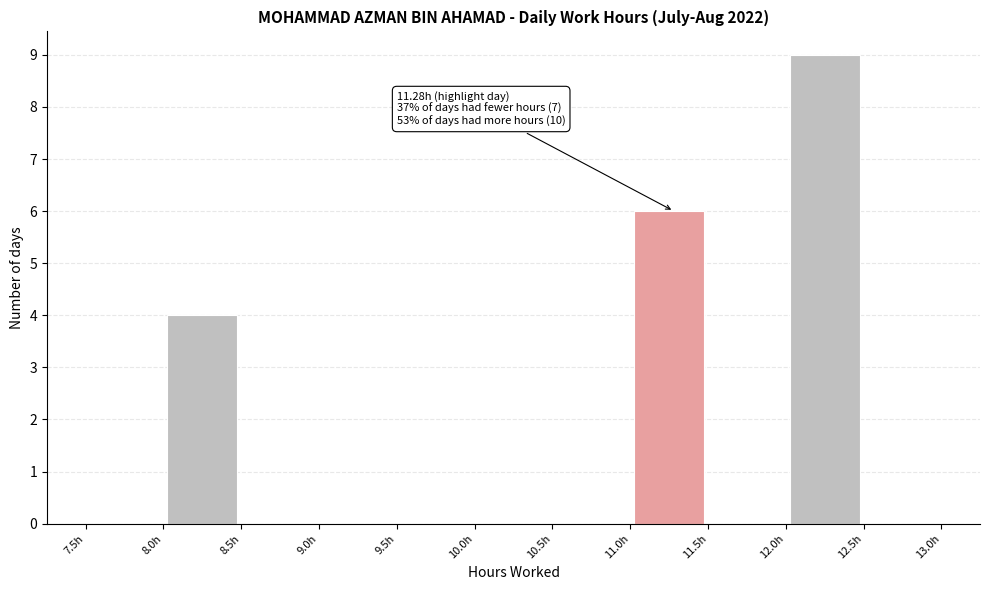

Which range on the x-axis has the tallest bar?

12.0 to 12.5